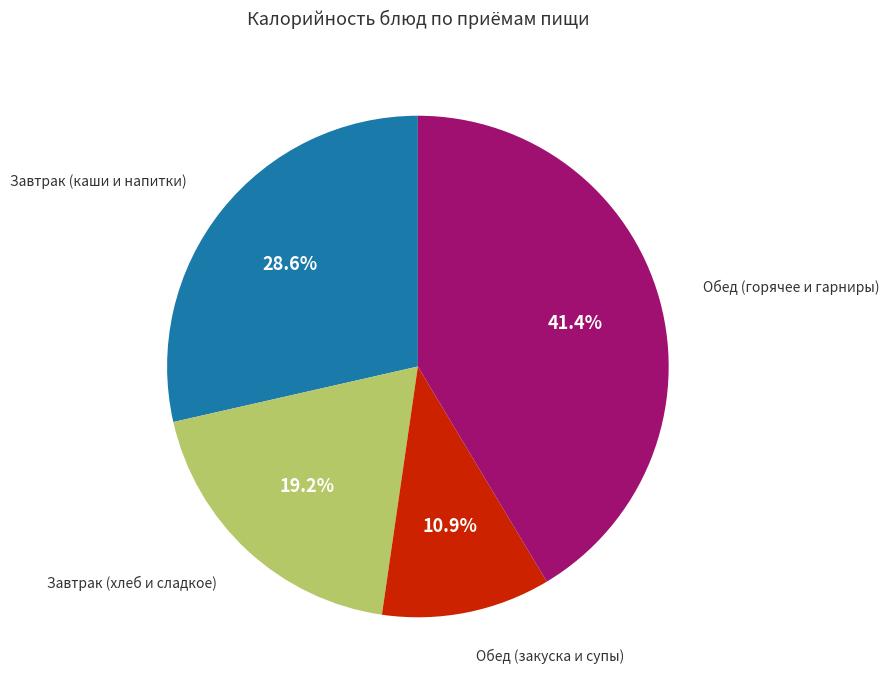

Is there any slice that represents more than half of the pie?

No